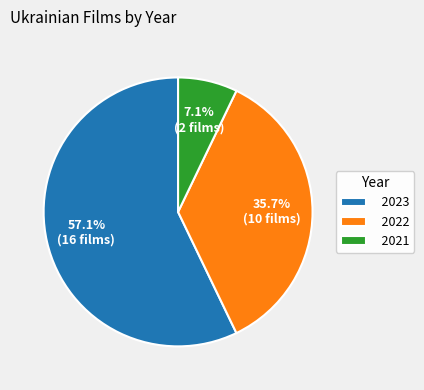

Rank the categories by value from highest to lowest.

2023, 2022, 2021